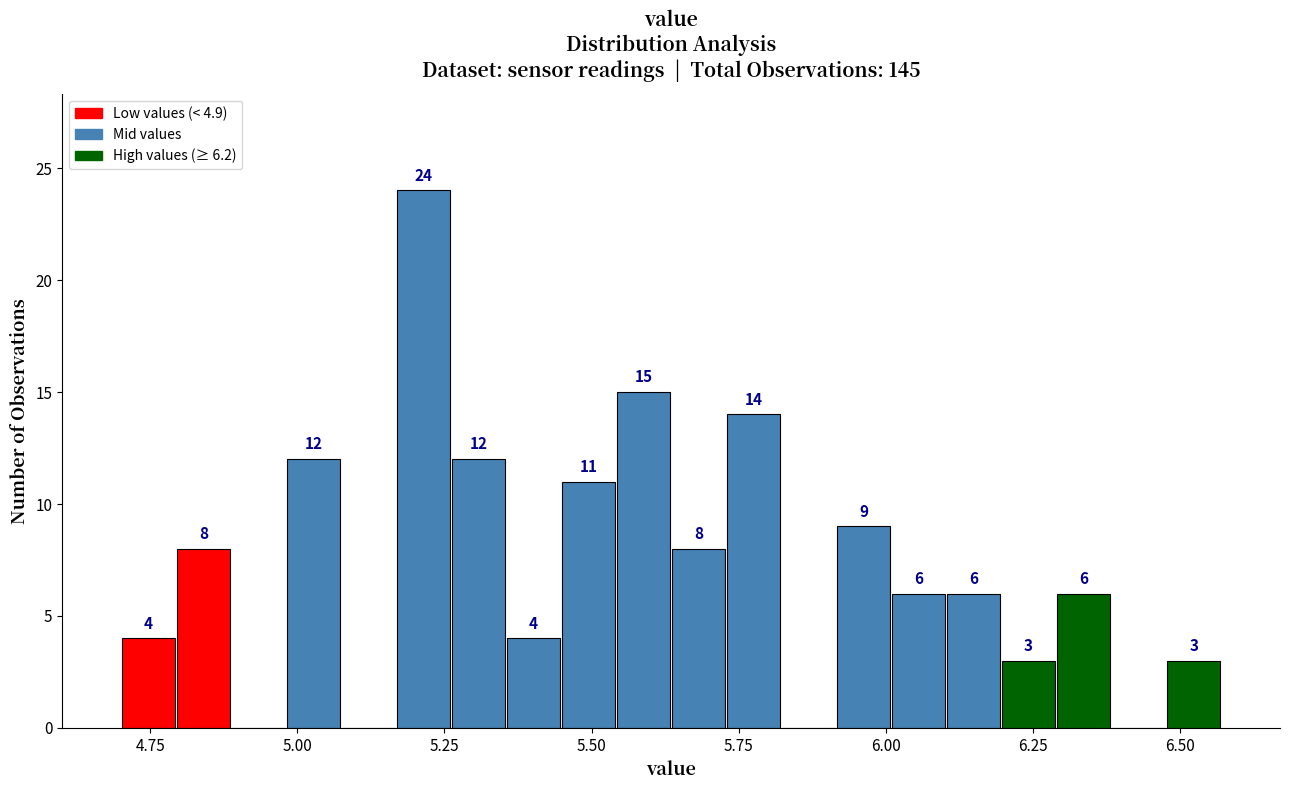

Around what value on the x-axis is the tallest bar? Give the approximate position of its centre, as read against the axis.

5.20